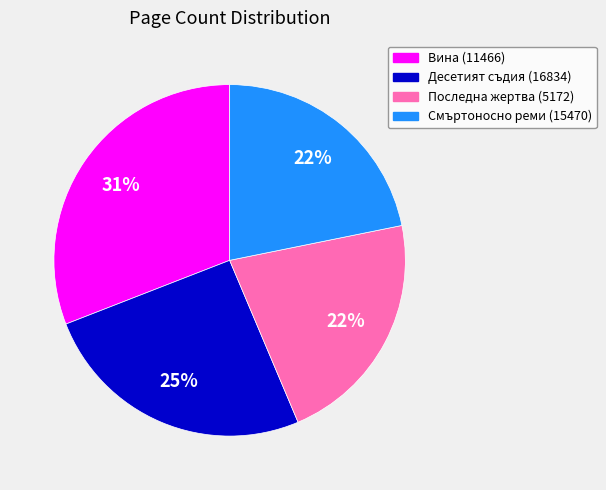

Combined, do Смъртоносно реми (15470) and Вина (11466) account for over 50%?

Yes